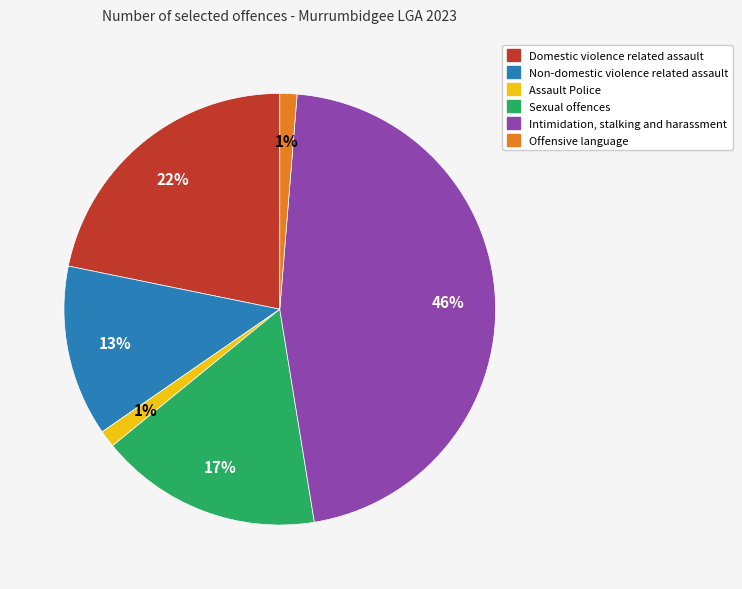

To the nearest percent, what is the difference between the largest and smallest slice percentages?

45%